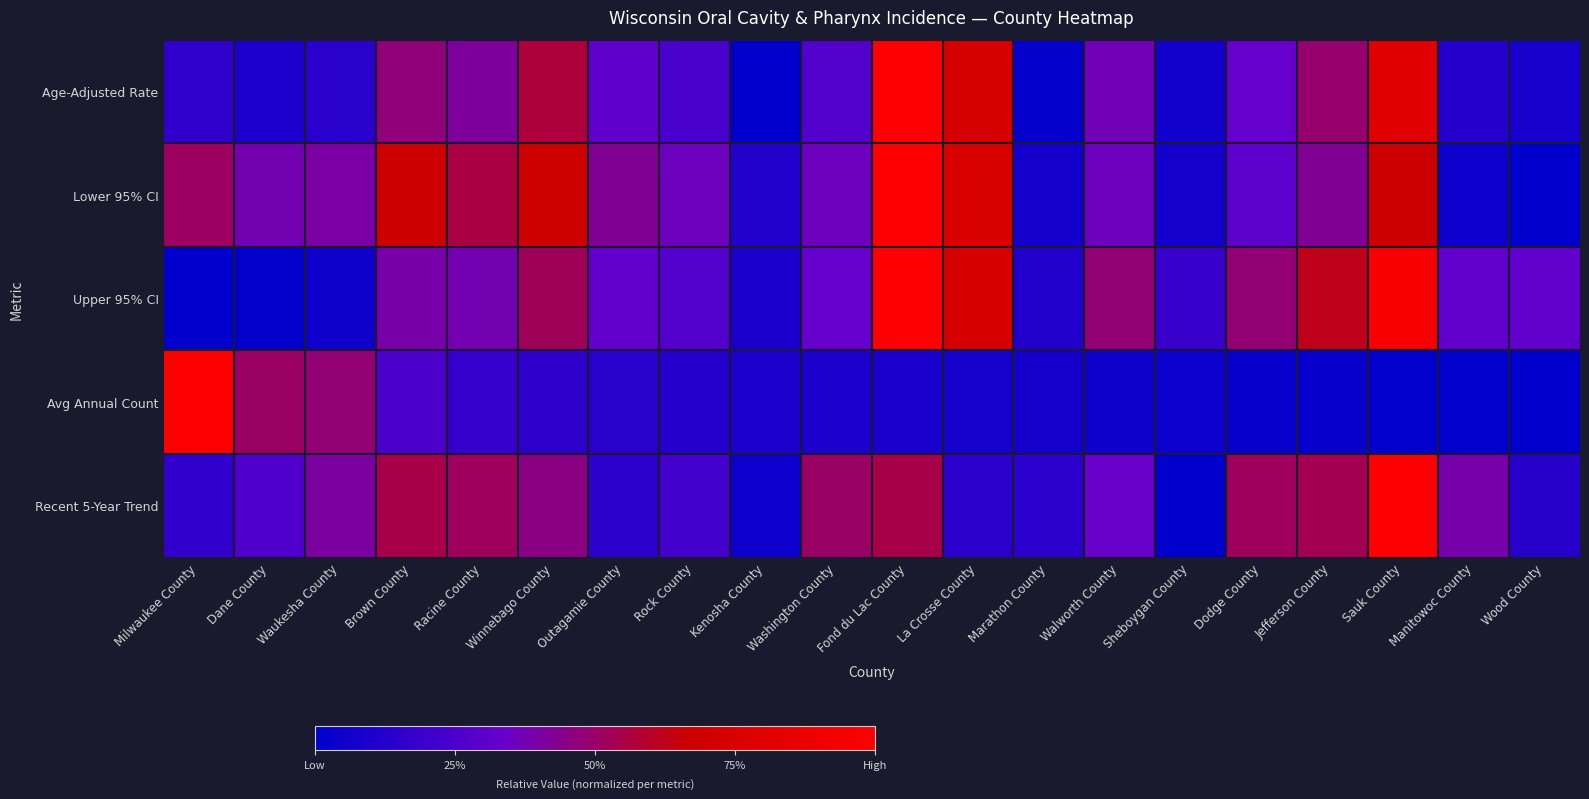

At which category is the sum across all series the highest?

Fond du Lac County